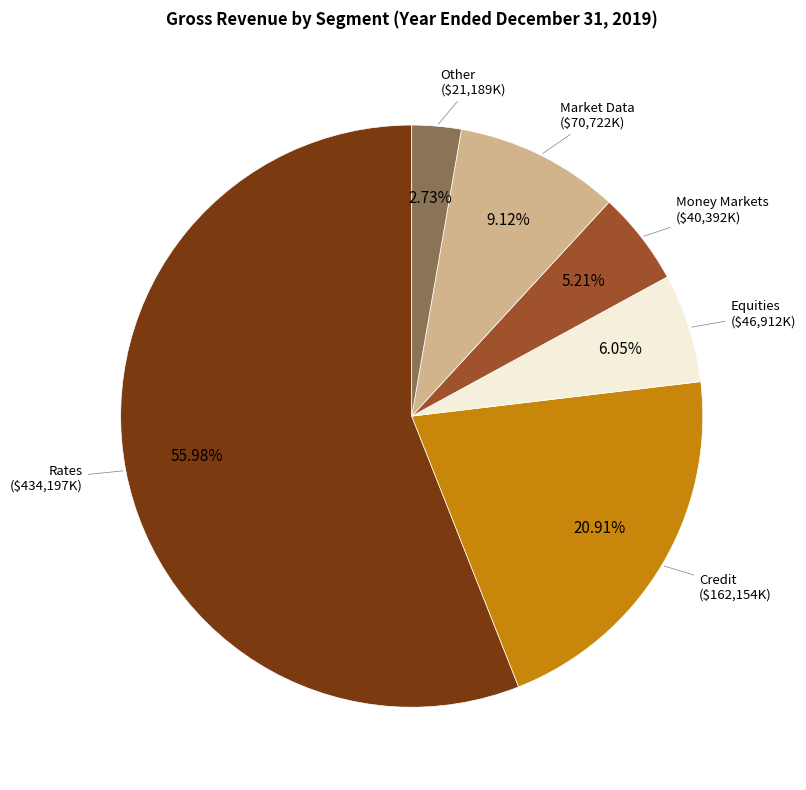

How many slices are in this pie chart?

6